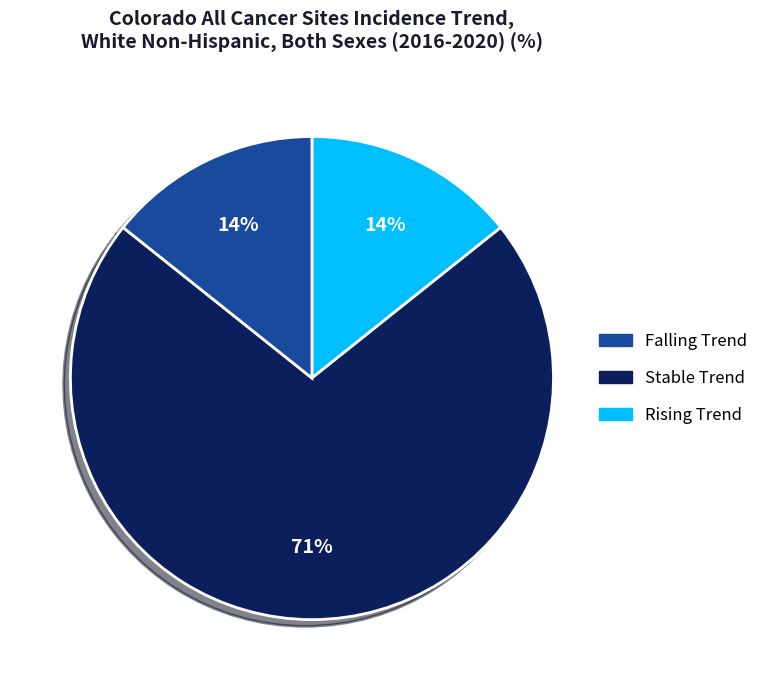

To the nearest percent, what is the average slice percentage?

33%